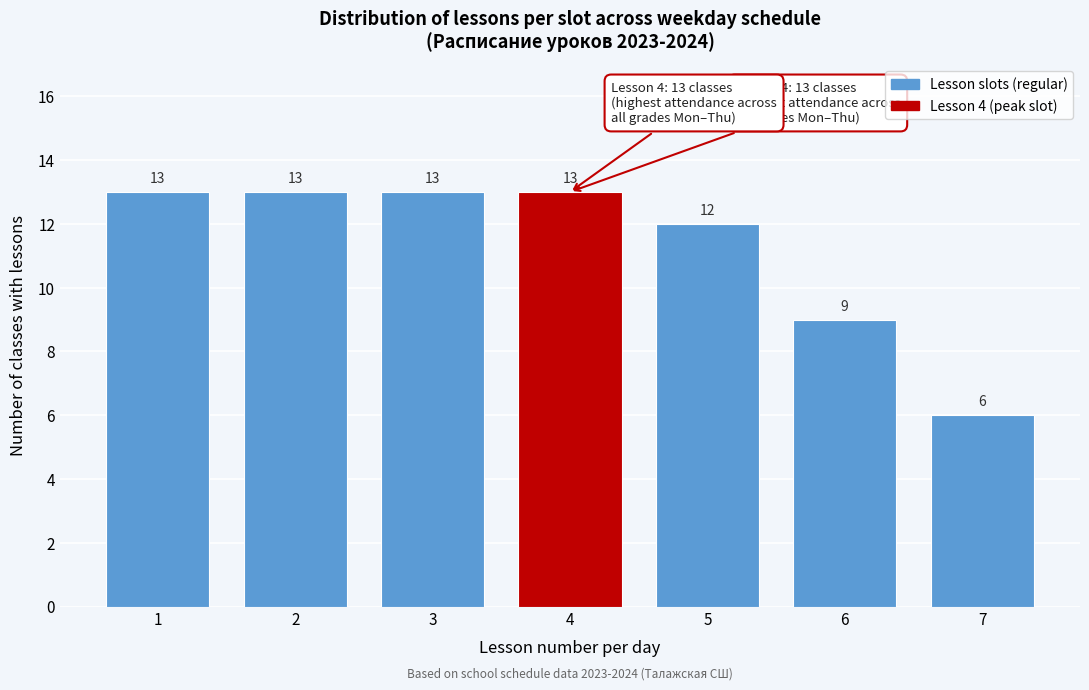

Reading left to right, what are all the values shown in this chart?

1=13	2=13	3=13	4=13	5=12	6=9	7=6